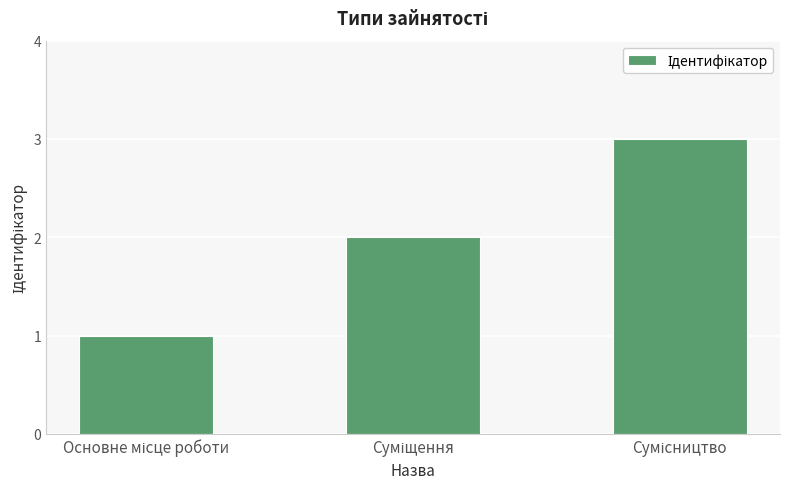

What is the maximum value shown in the chart?

3